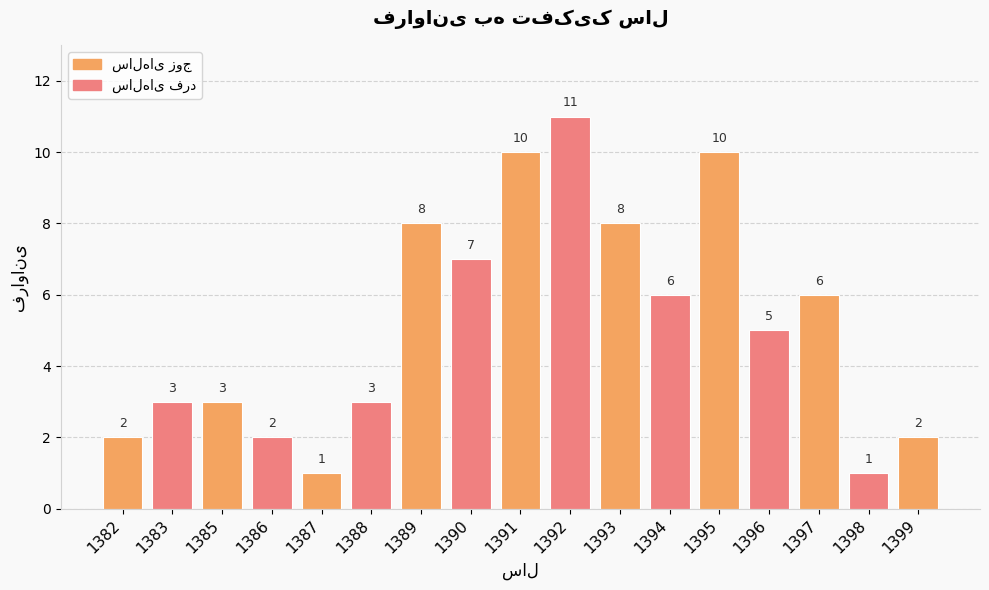

What is the change in value from 1383 to 1393?

+5